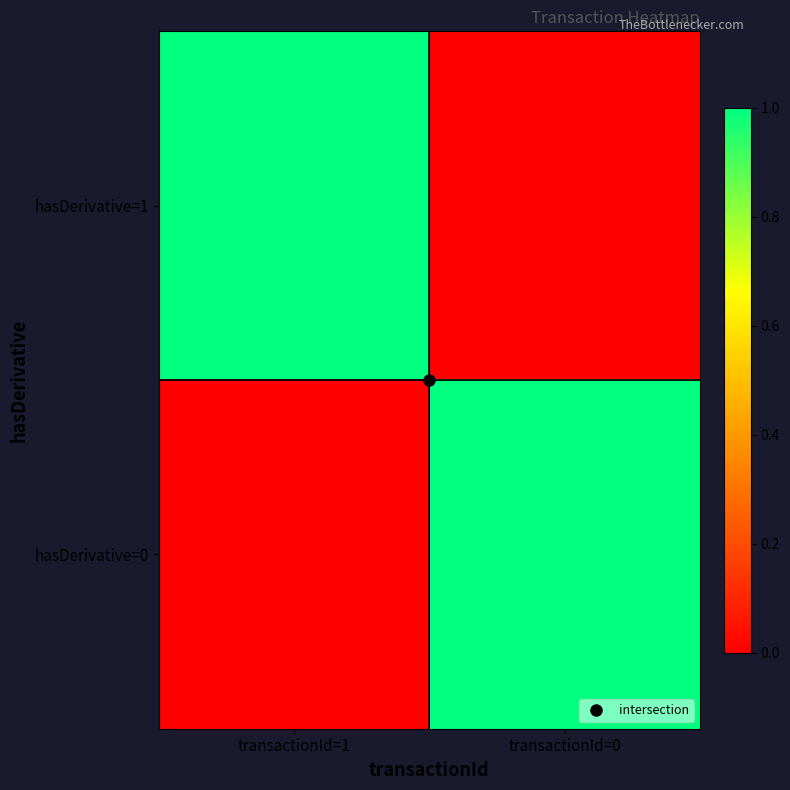

Reading right to left, list all the values displayed in this chart.

hasDerivative=1: transactionId=0=0	transactionId=1=1
hasDerivative=0: transactionId=0=1	transactionId=1=0